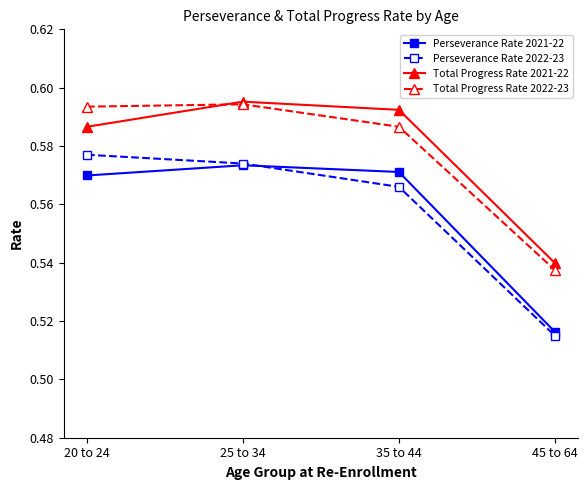

The value of Perseverance Rate 2022-23 at 45 to 64 is 0.2. True or false?

False